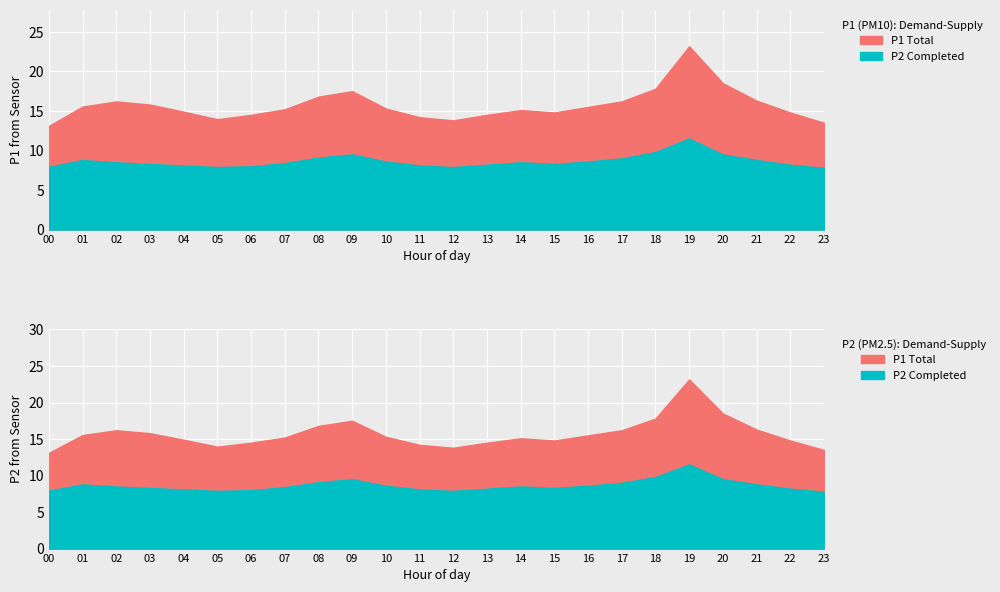

What is the maximum value shown in the chart?

23.2